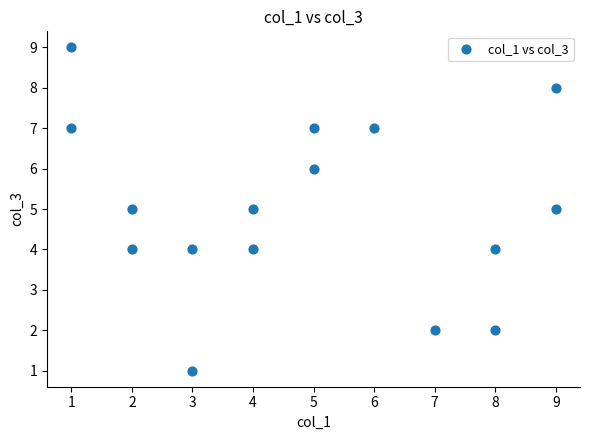

What is the range of X values (max minus min)?

8